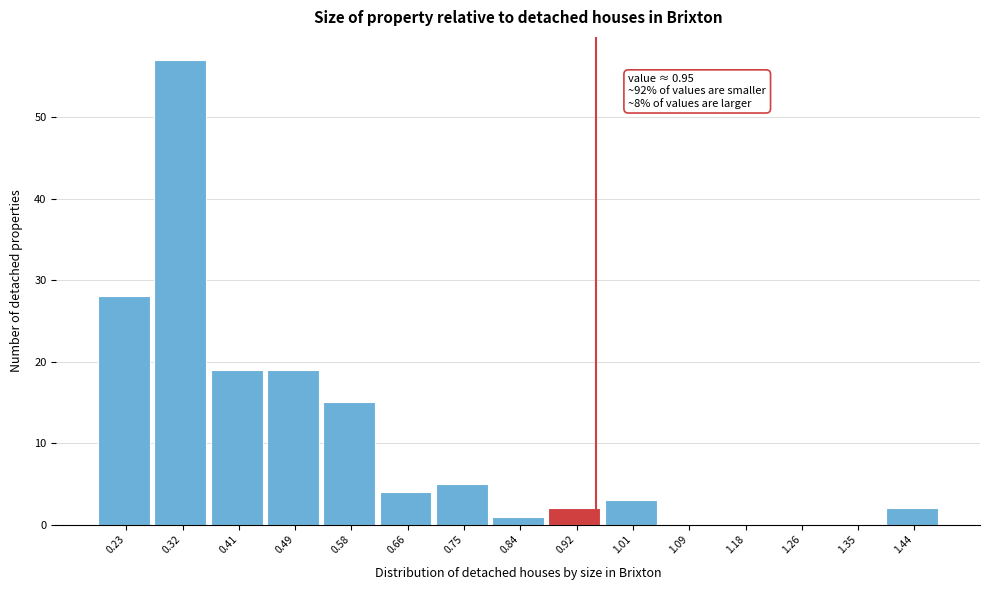

Which range on the x-axis has the tallest bar?

0.276 to 0.362